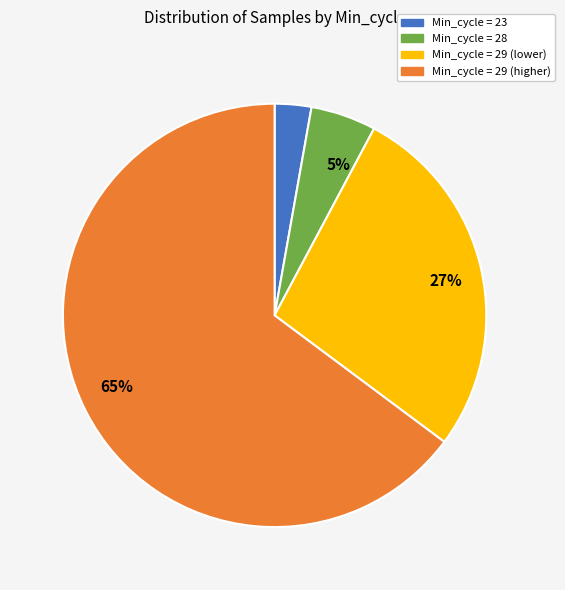

Is there a majority slice in this chart?

Yes